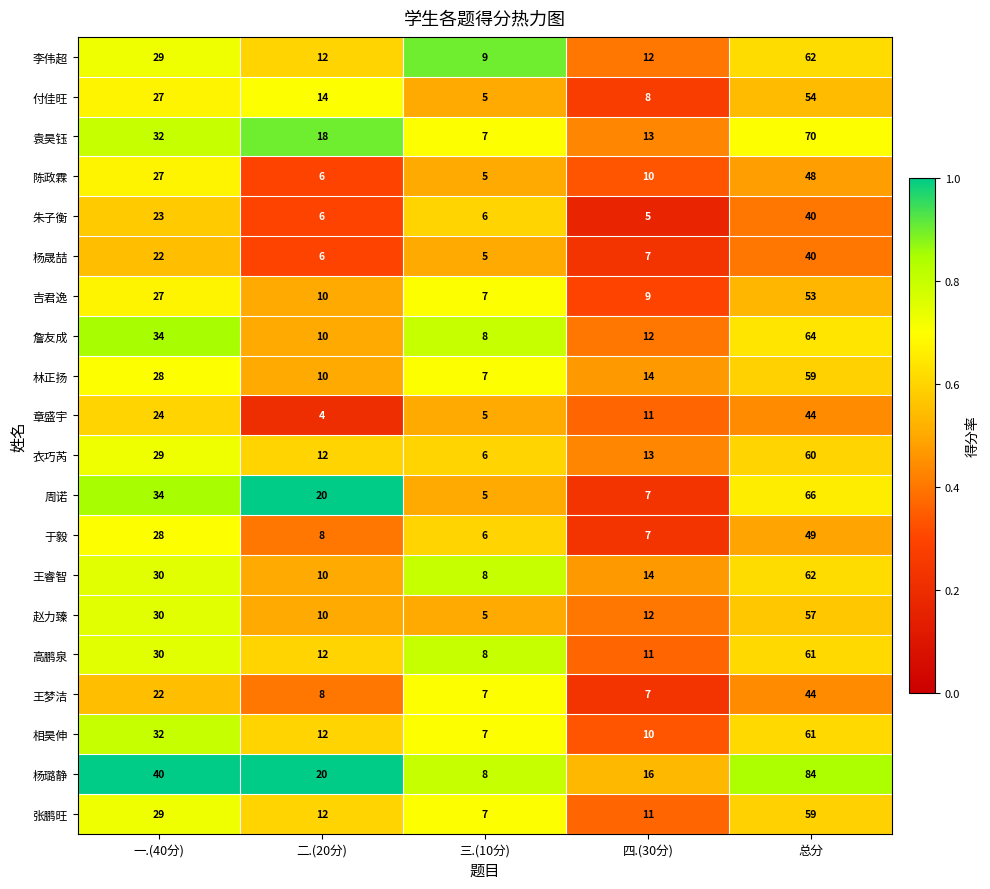

At which label is 陈政霖 closest to 26?

一.(40分)